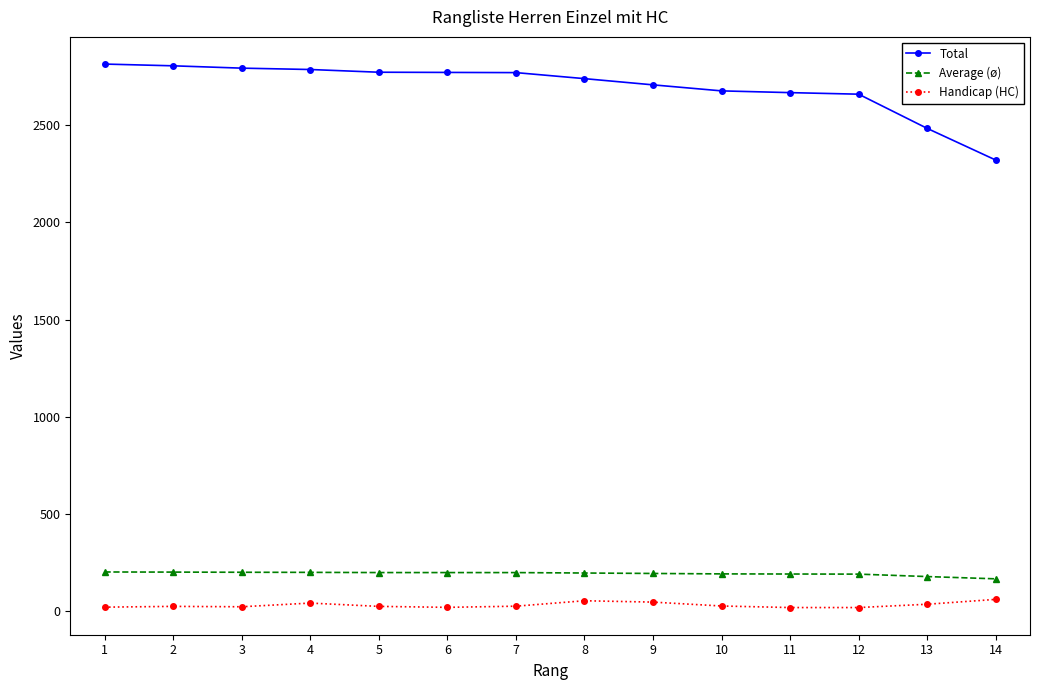

Rank the series at 8 from highest to lowest value.

Total, Average (ø), Handicap (HC)